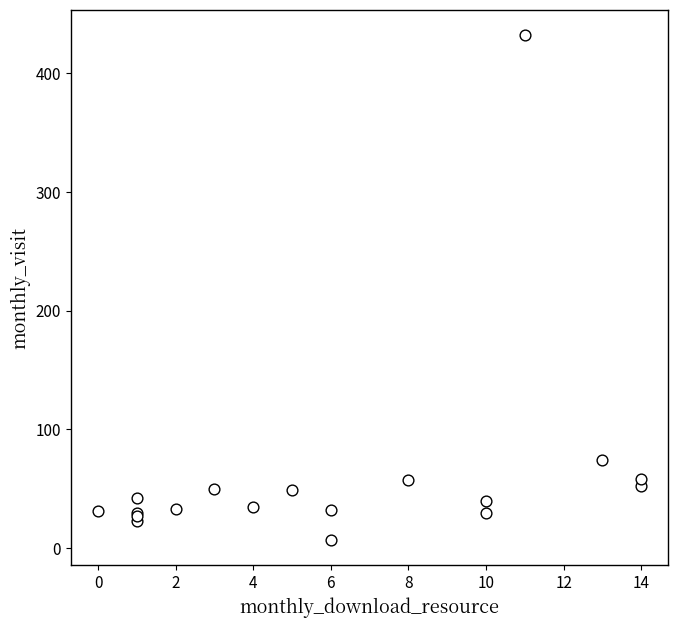

What Y value in the scatter plot is closest to 219?

74